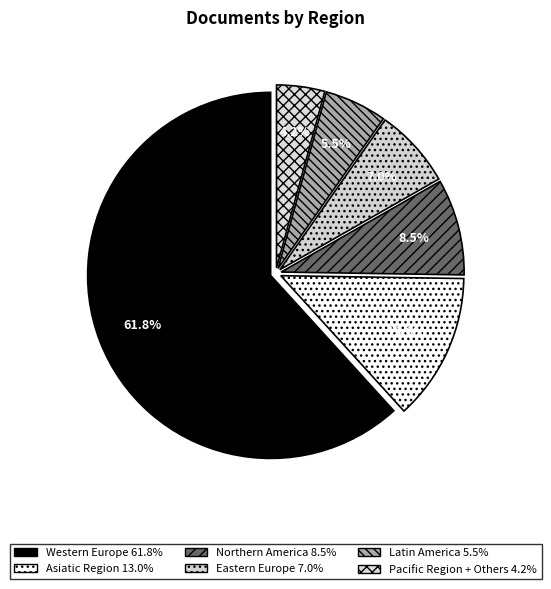

Count the number of slices in the pie.

6